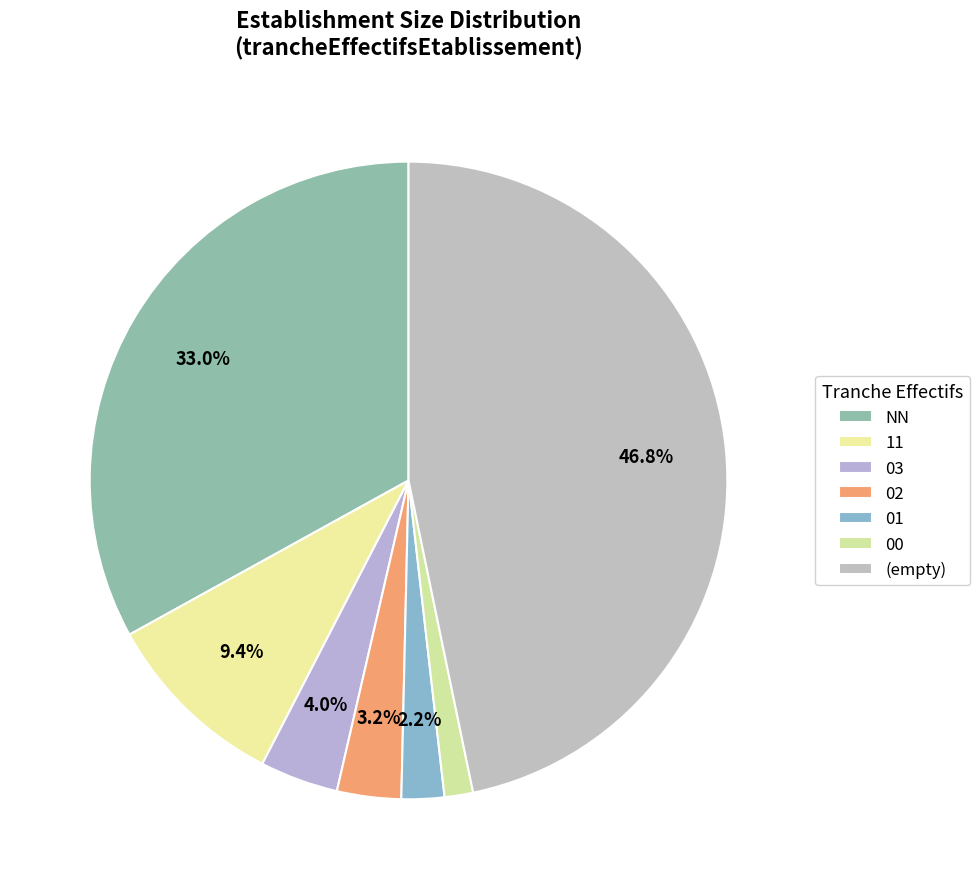

What is the change in value from NN to 03?

-161